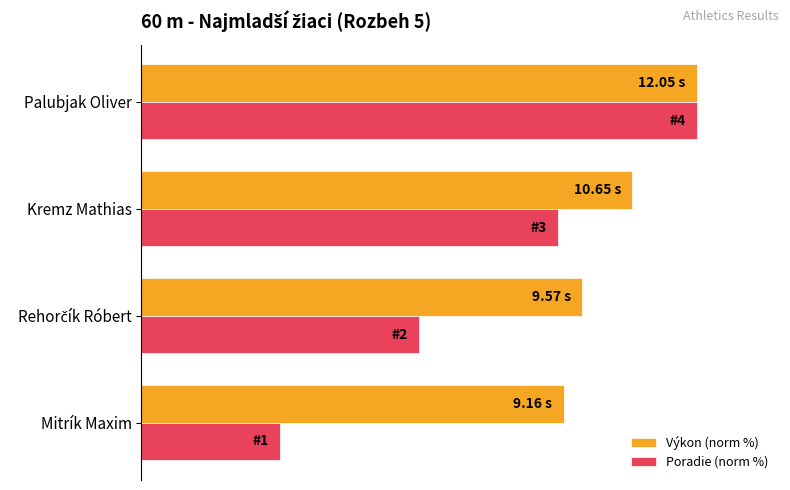

Which series has the widest spread of values?

Poradie (norm %)